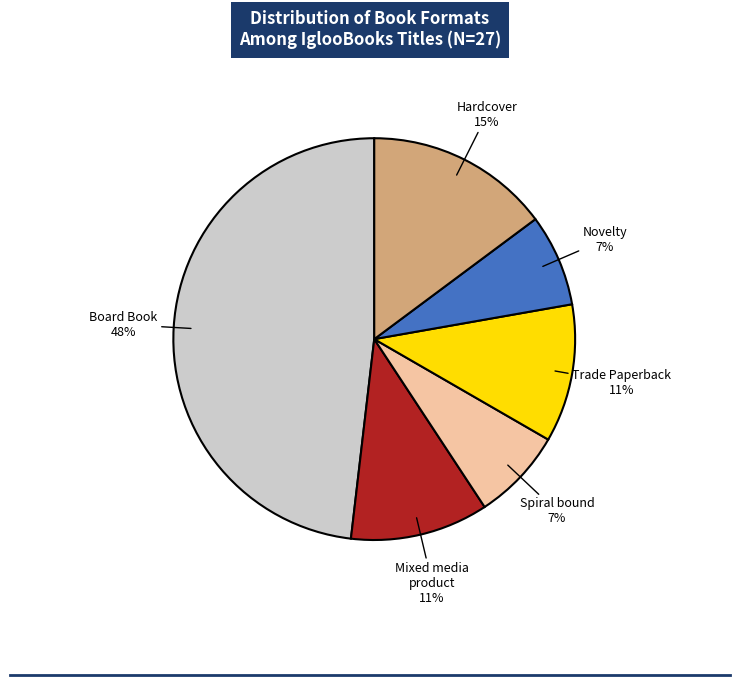

Does any single category account for the majority?

No